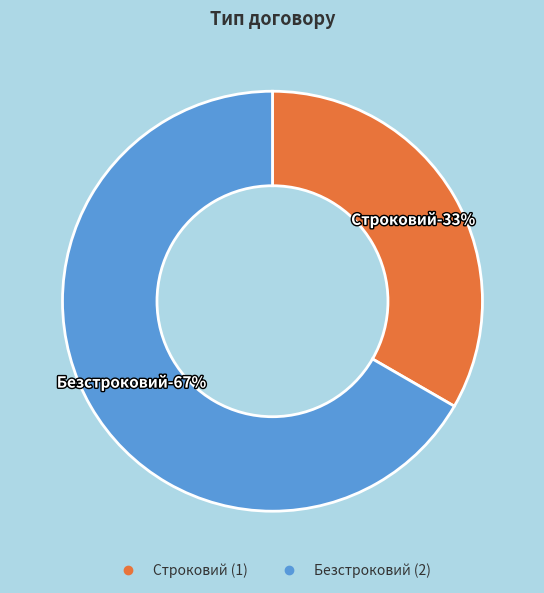

Rank the categories by value from lowest to highest.

Строковий, Безстроковий